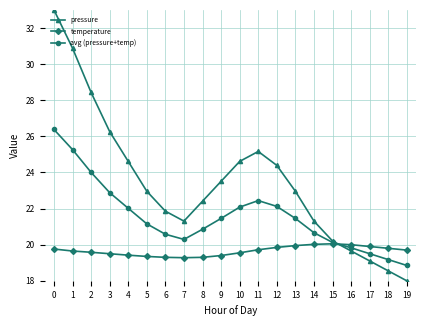

What is the minimum value shown in the chart?

18.0